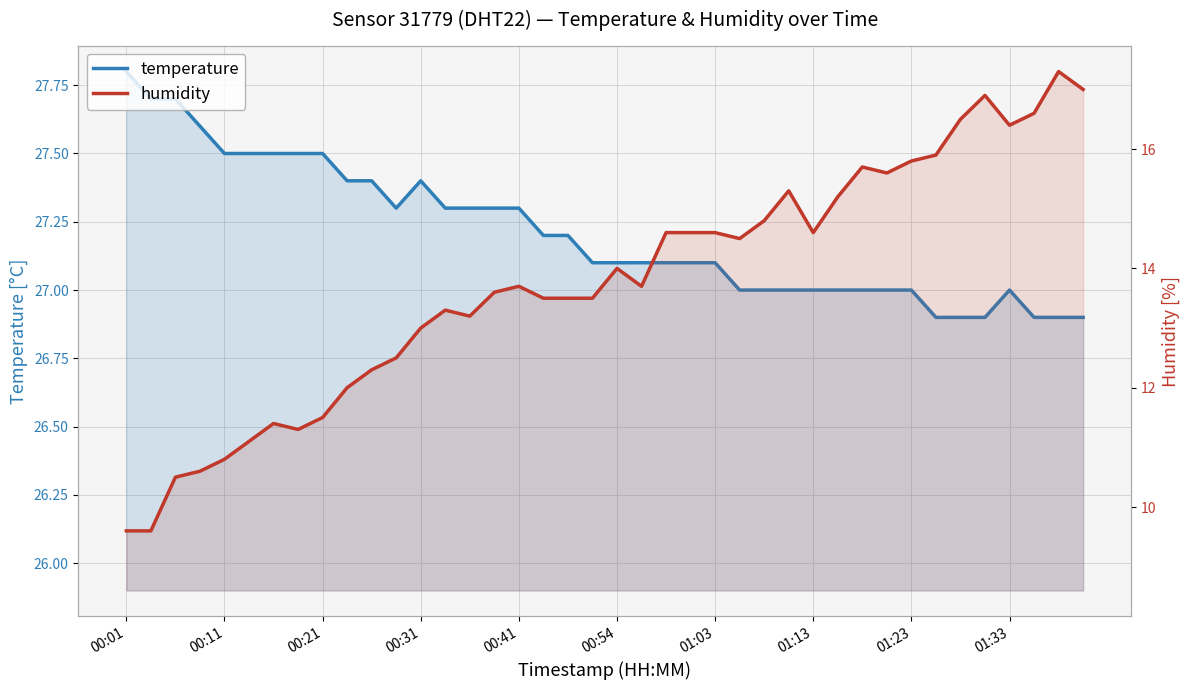

Is the value of humidity at 14 greater than the value of temperature at 33?

No